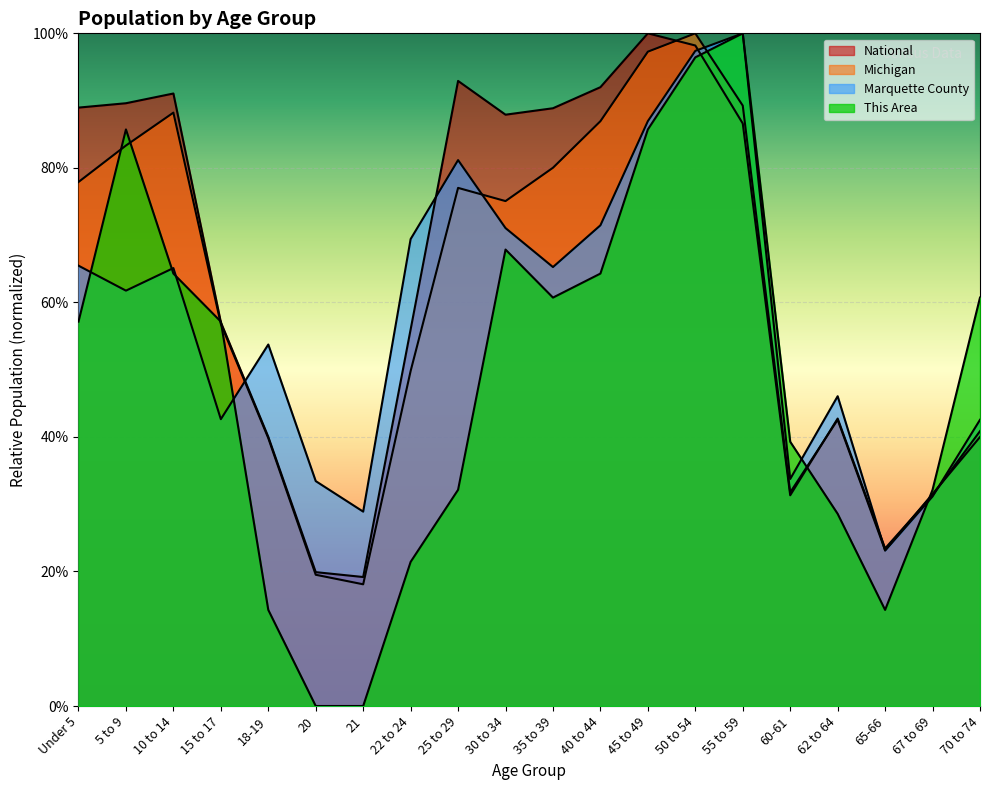

Count the number of data series in this chart.

4